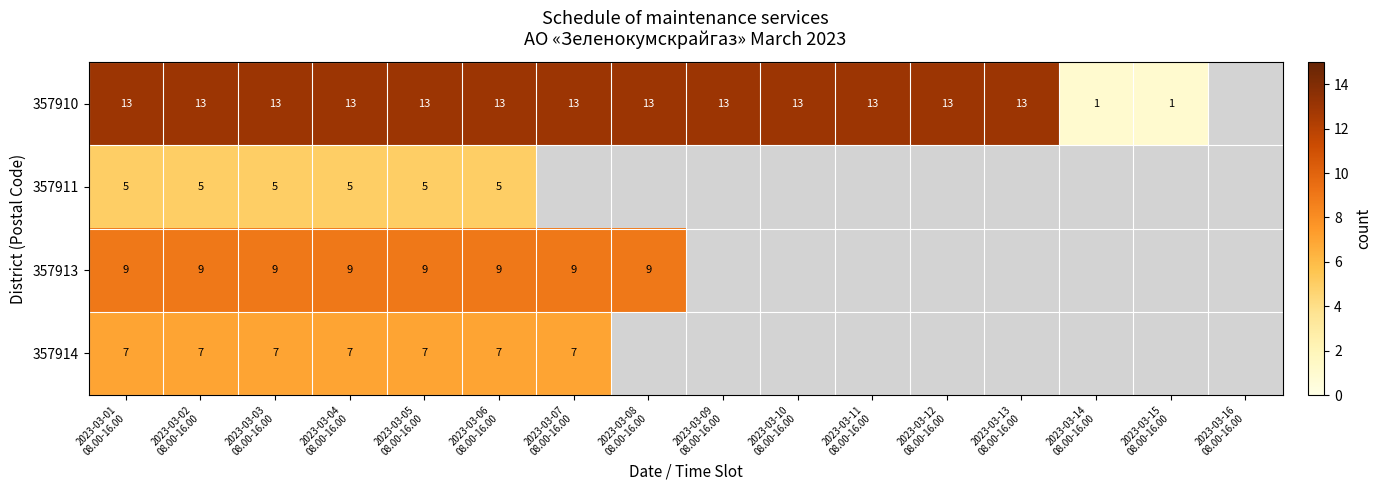

True or false: 357913 has a value of 2.3 at 2023-03-04 08.00-16.00.

False